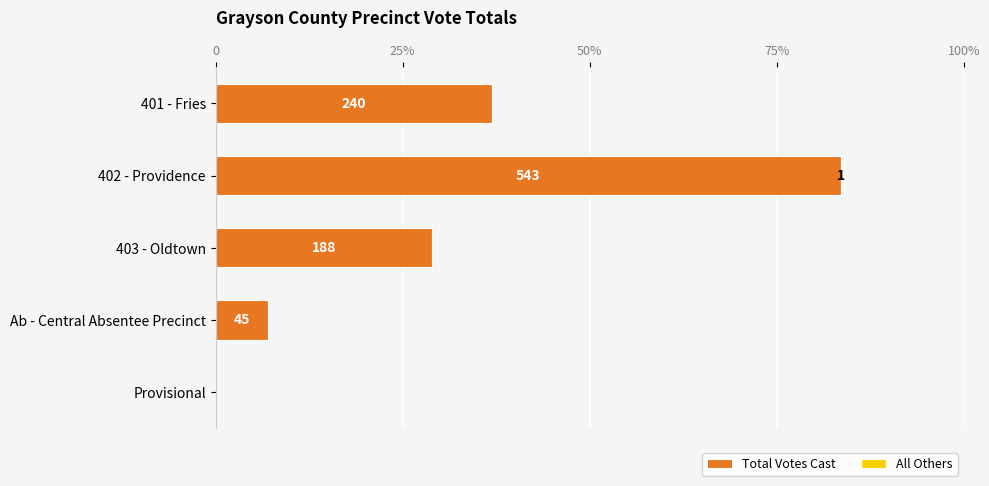

Does the chart contain any negative values?

No